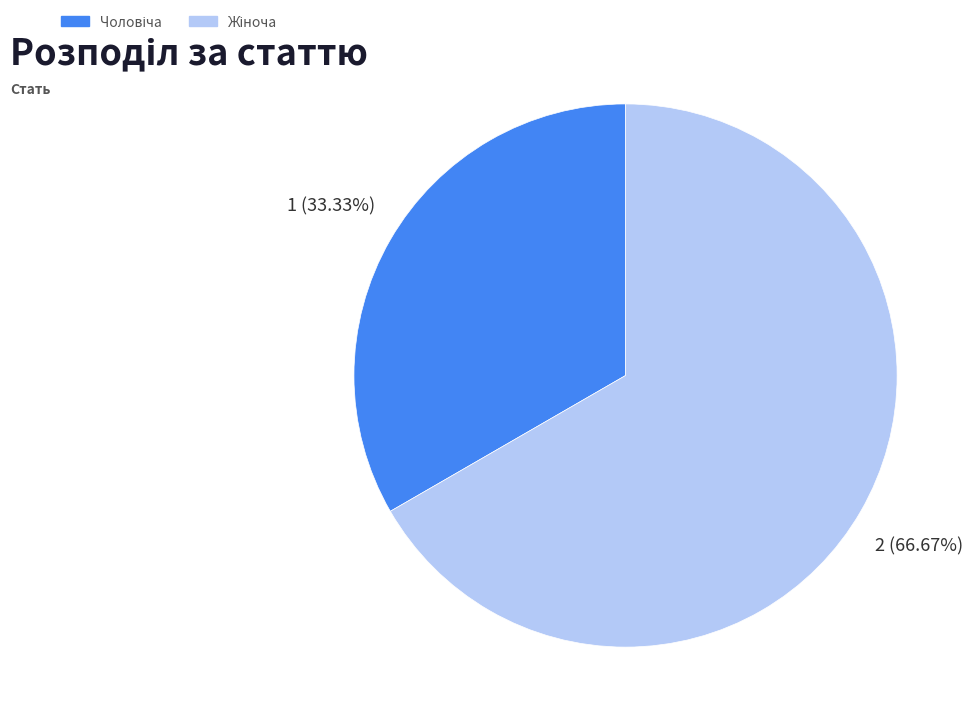

Is there a majority slice in this chart?

Yes